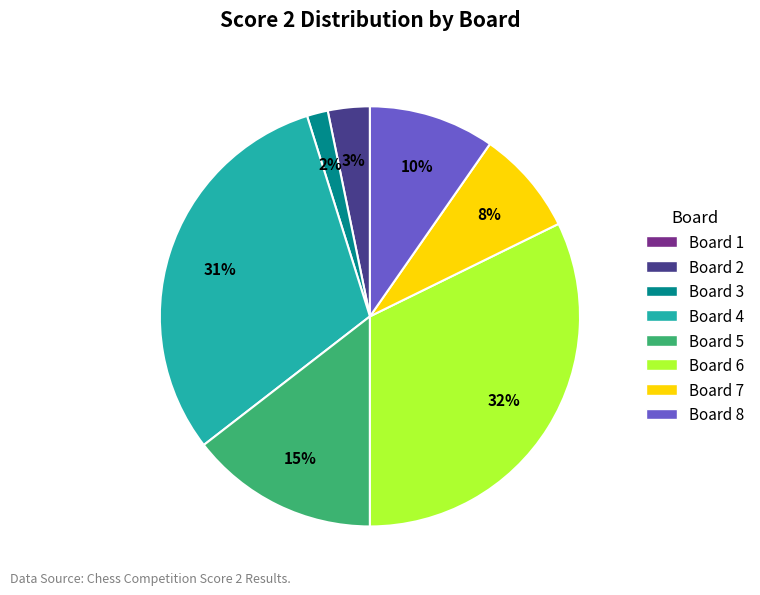

To the nearest percent, what is the average slice percentage?

14%